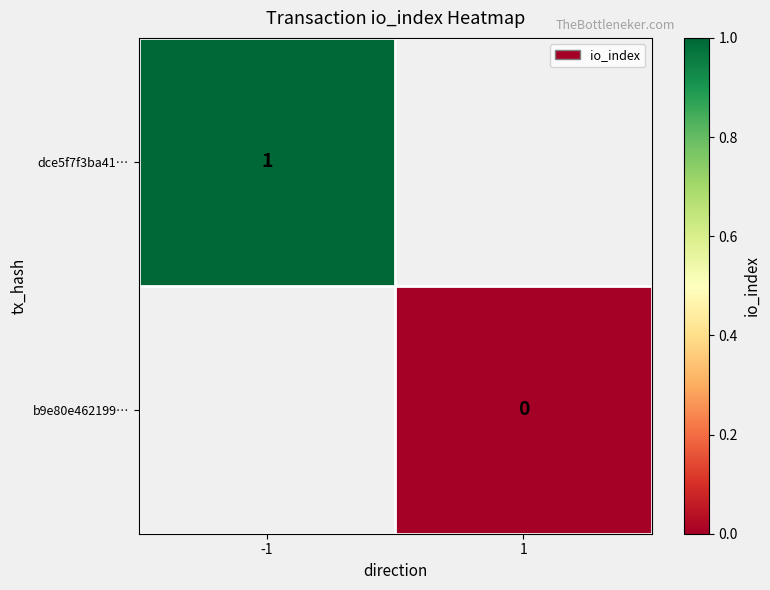

True or false: dce5f7f3ba41… has a value of 0 at -1.

False